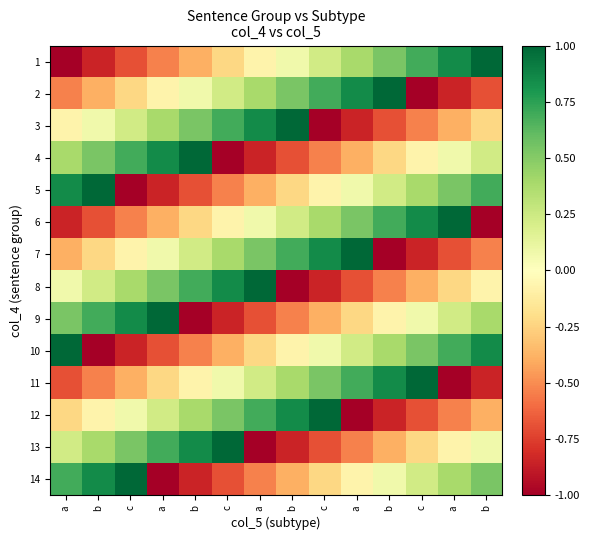

How many categories are shown in the chart?

14